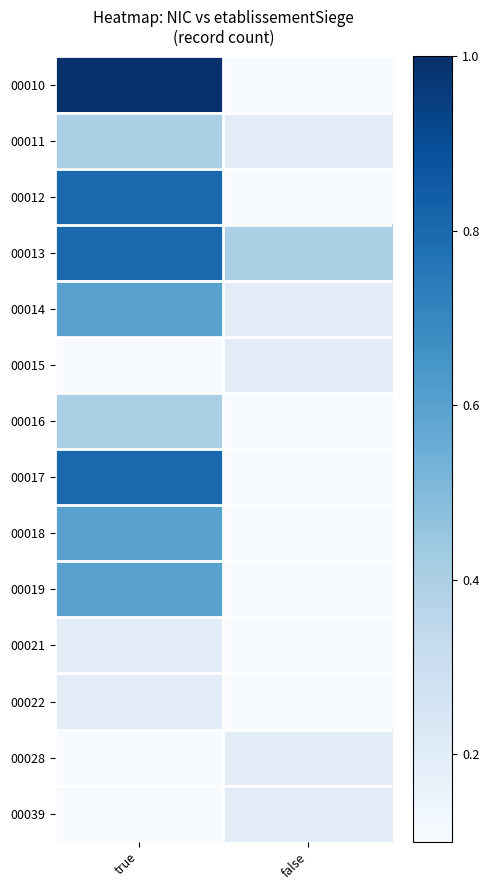

Which label corresponds to the largest value in the chart?

true